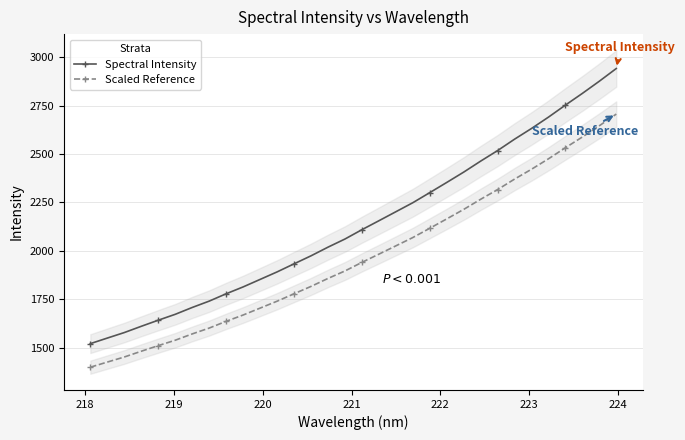

At how many categories does at least one series exceed 2341?

11